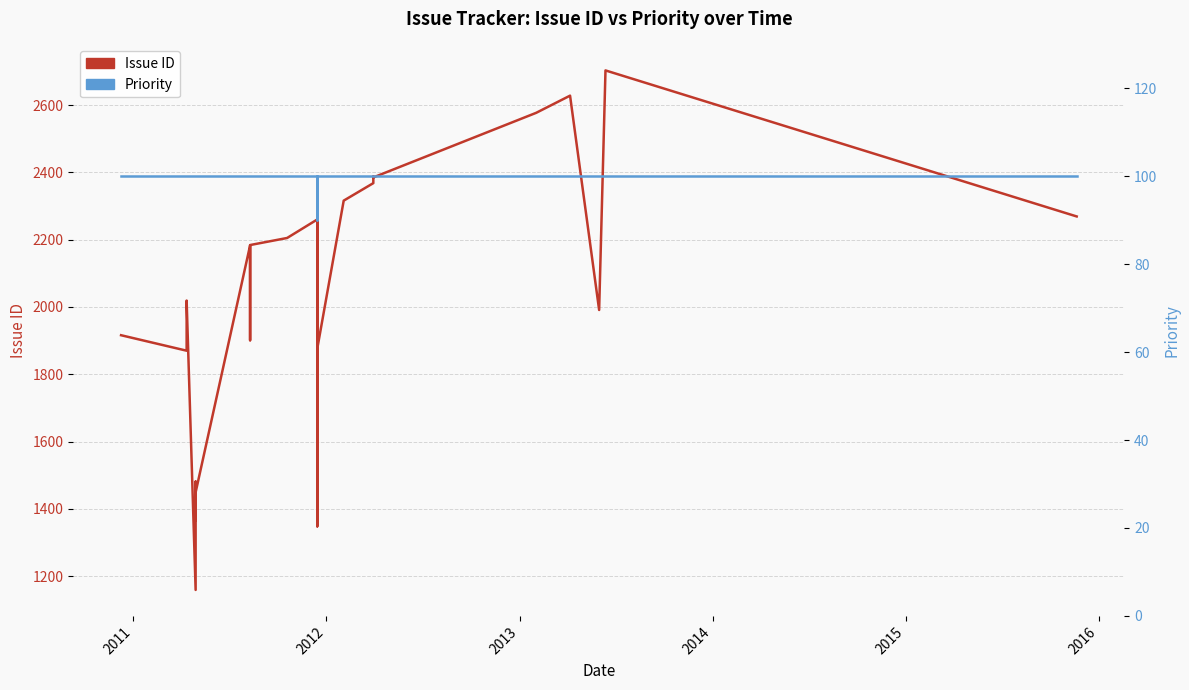

How many lines are shown in the chart?

2